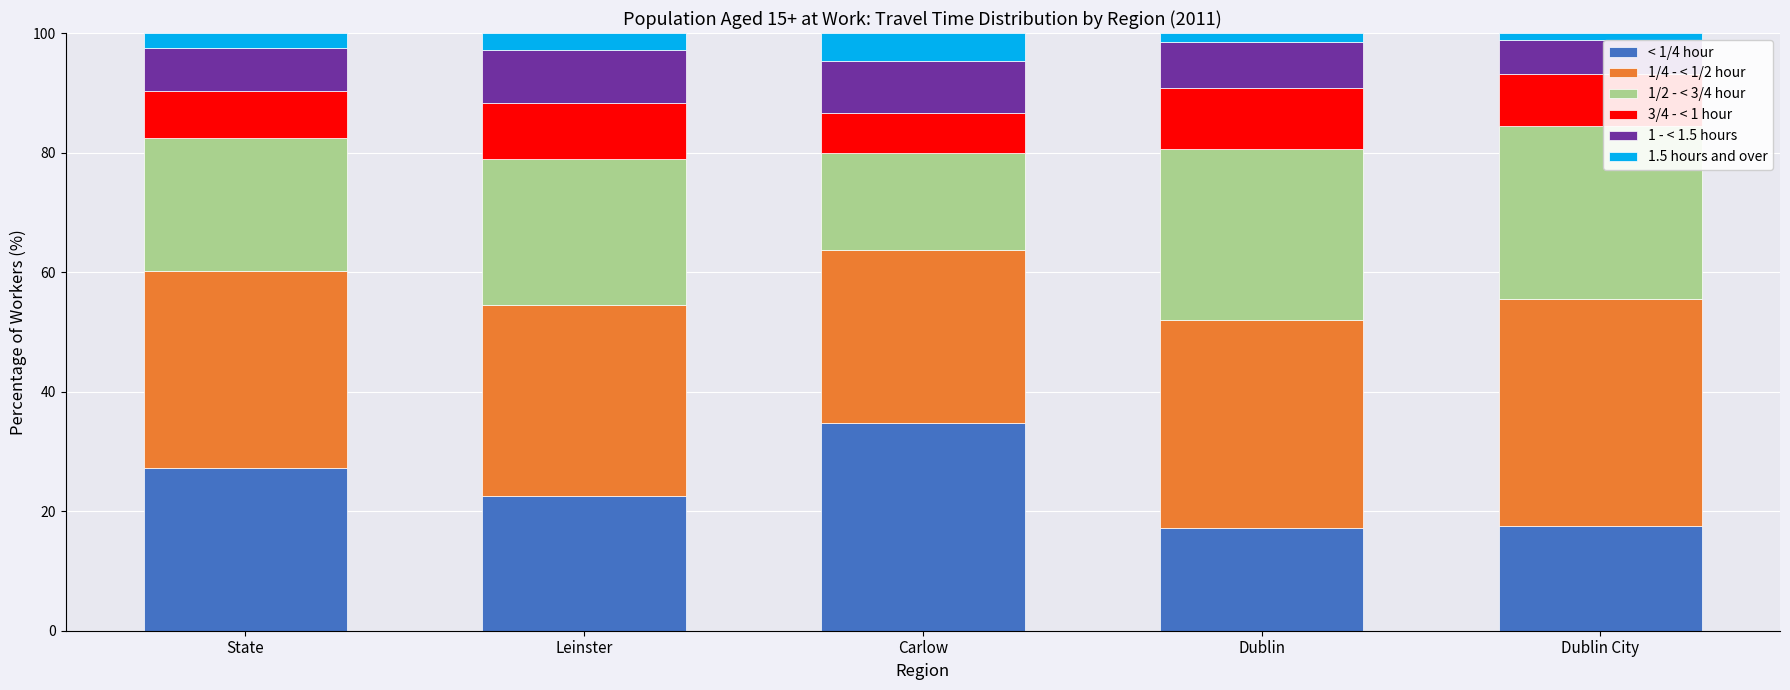

True or false: < 1/4 hour has a value of 11.3 at Dublin.

False